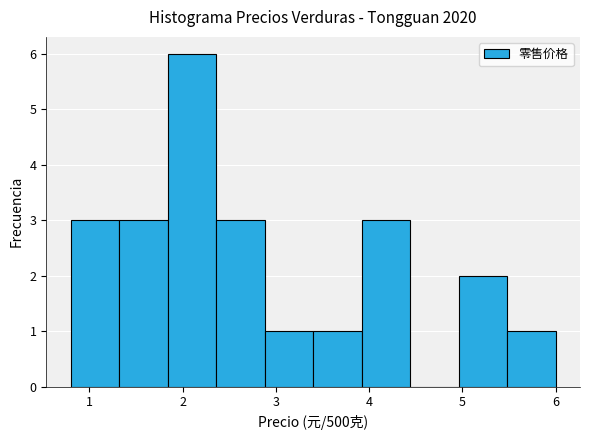

What is the height of the bar covering 2.88 to 3.40 on the x-axis? Neither the bar edges nor the heights are printed on the chart, so give them approximately, as read against the axes.

1